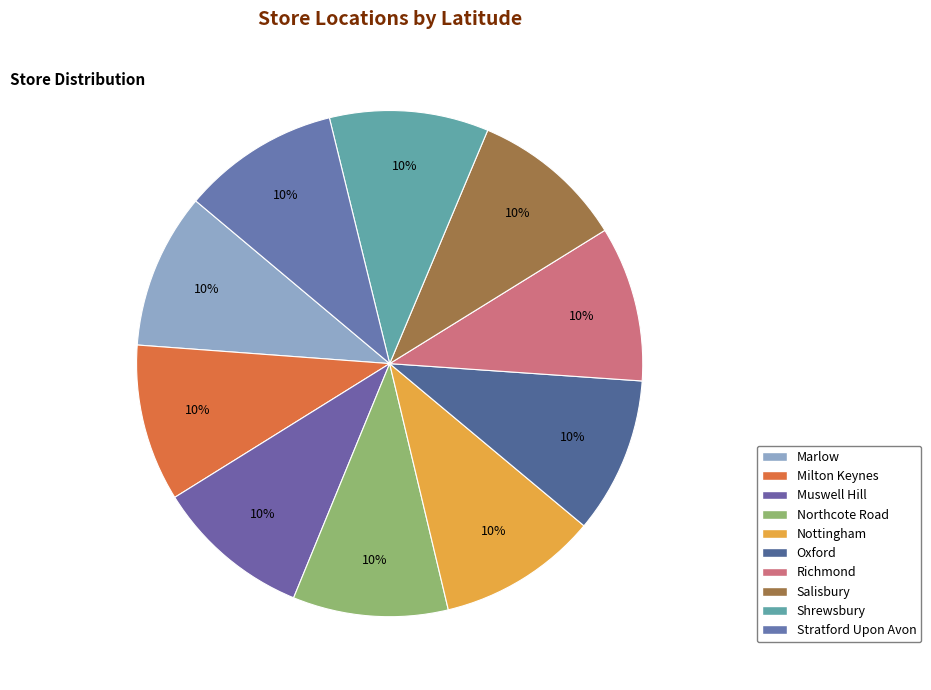

How much of the chart is everything except Oxford?

90.0%